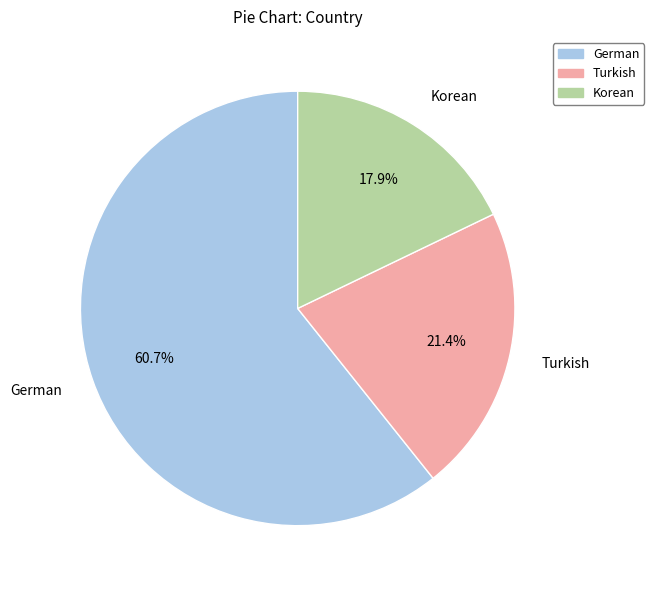

To the nearest percent, what portion does Korean represent?

18%